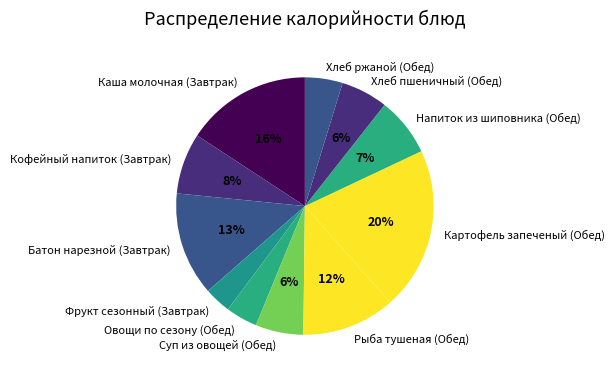

Which slice is the largest?

Картофель запеченый (Обед)